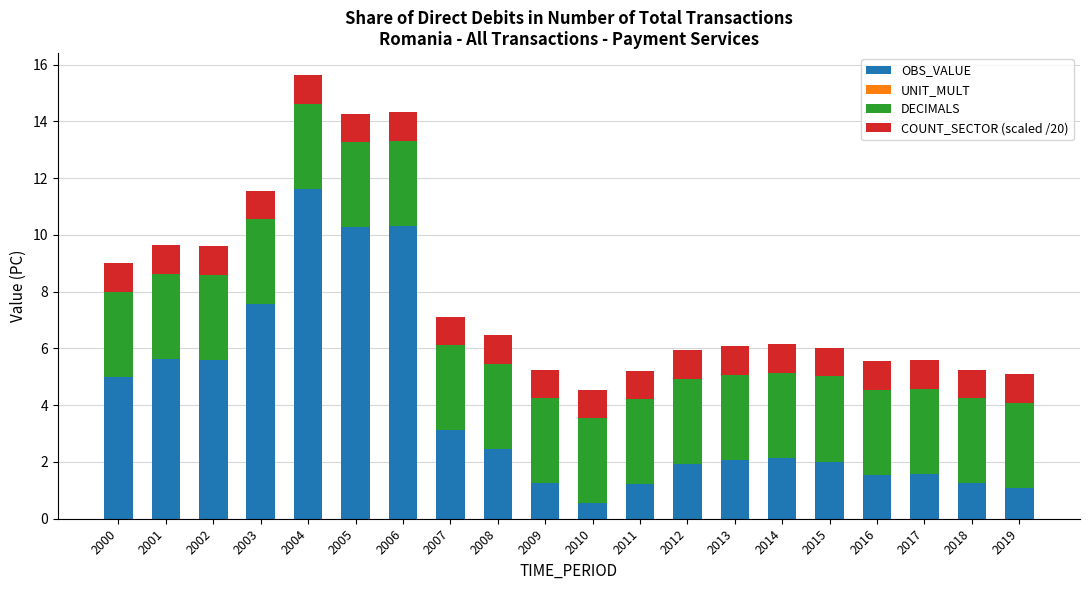

The value of OBS_VALUE at 2014 is 3.1. True or false?

False